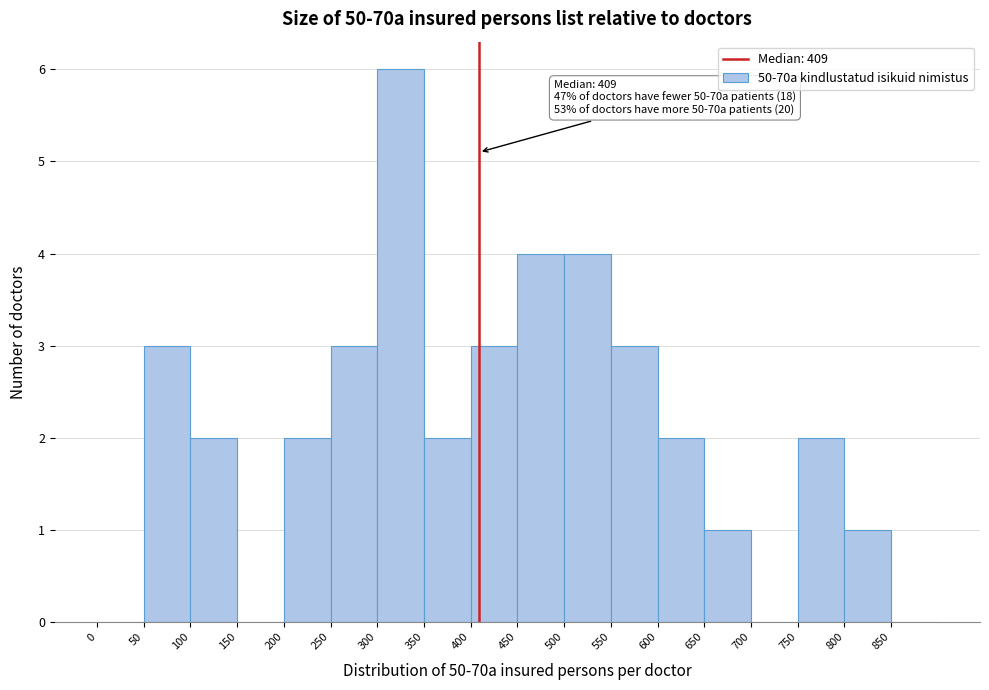

Over which range of the x-axis is the bar tallest?

300 to 350